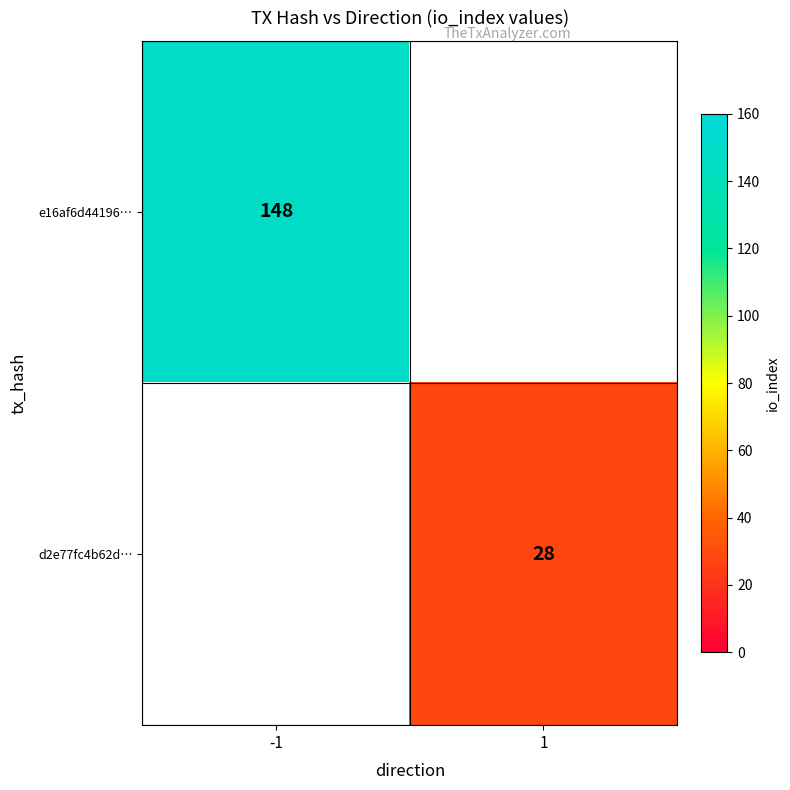

True or false: e16af6d44196… has a value of 247 at -1.

False